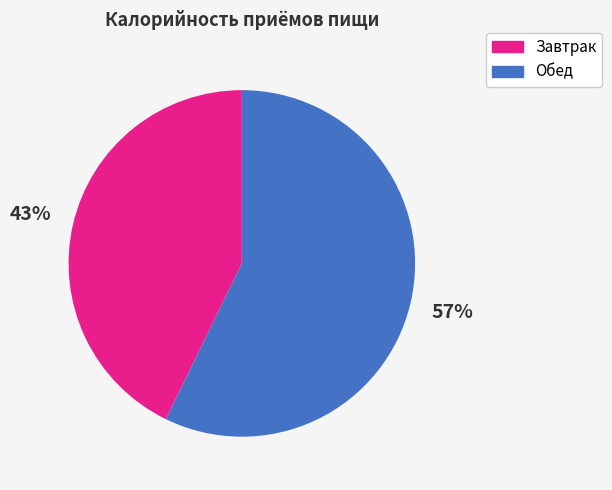

How many segments does this pie chart have?

2